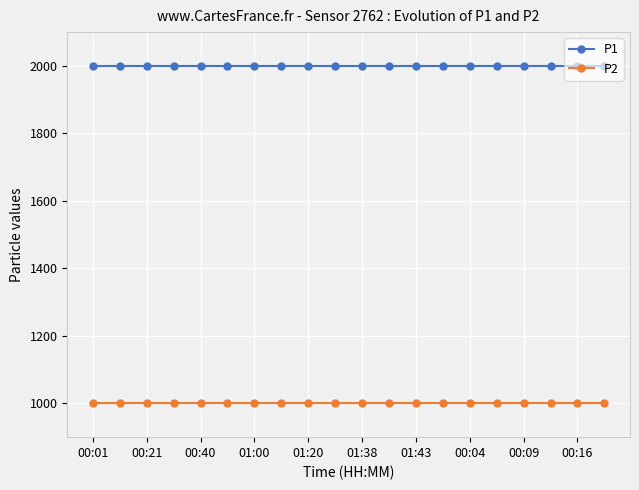

Rank the series by their average value, from highest to lowest.

P1, P2